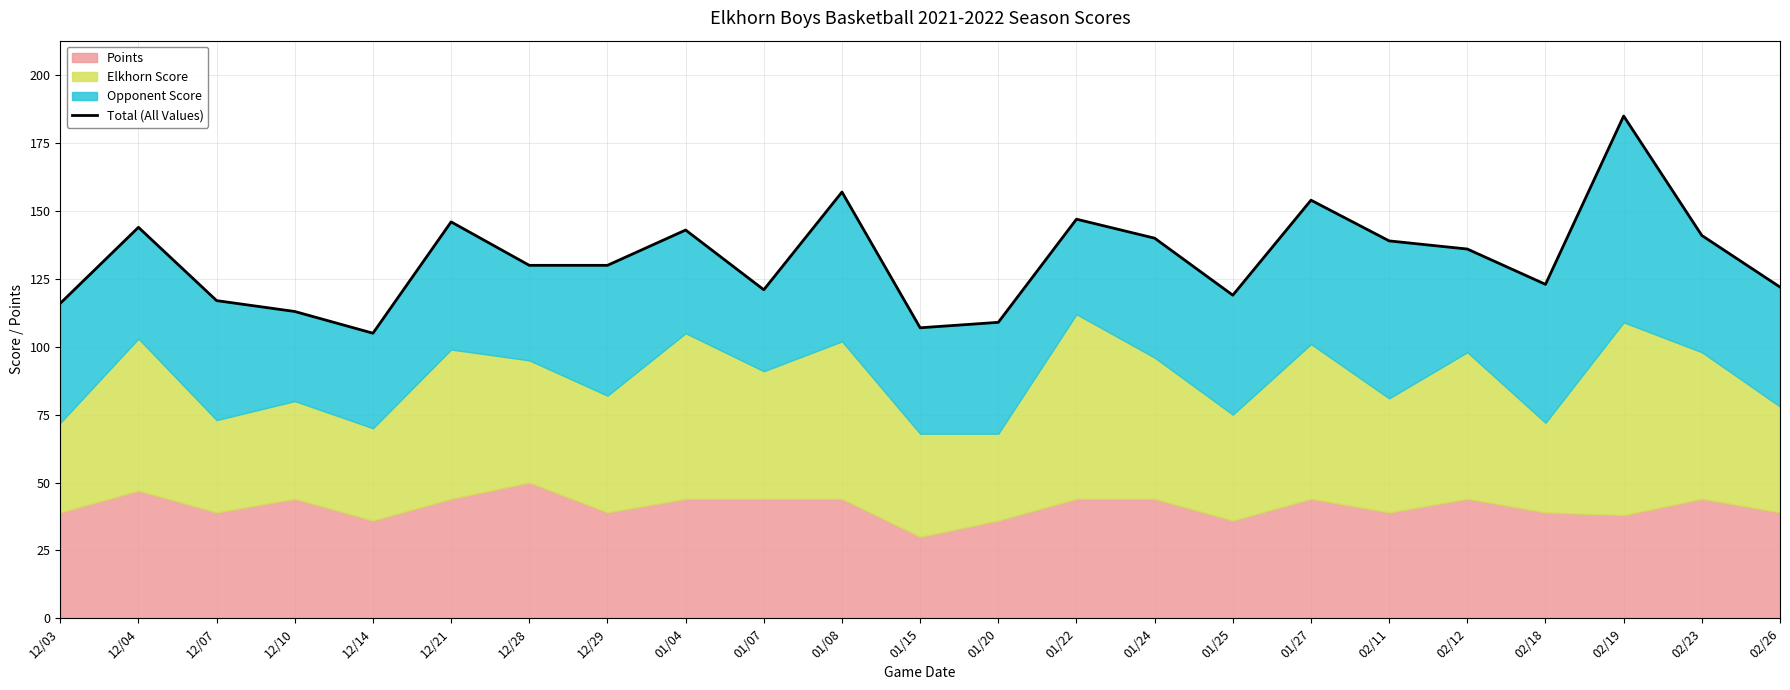

The value at 12/14 is 50. True or false?

False